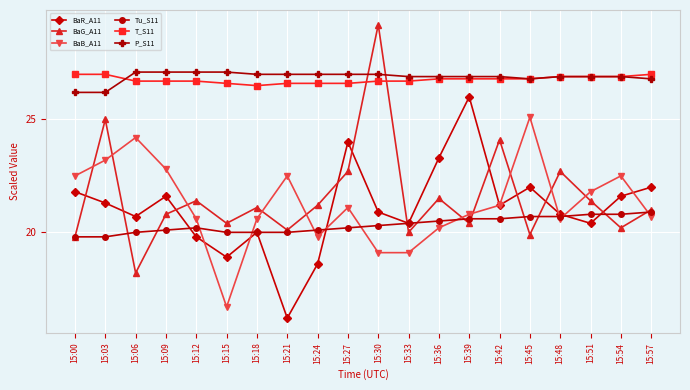

What is the difference between the maximum and second lowest values in the BaB_A11 series?

6.0